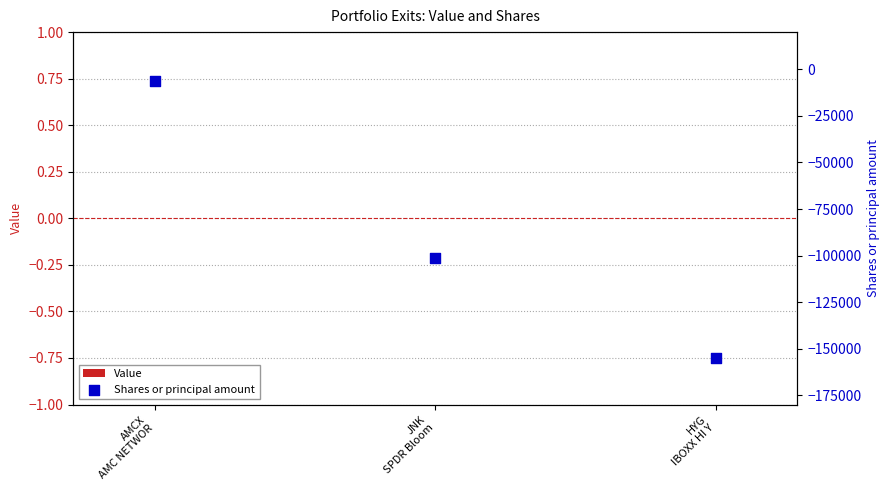

At how many categories does at least one series exceed -140546?

3